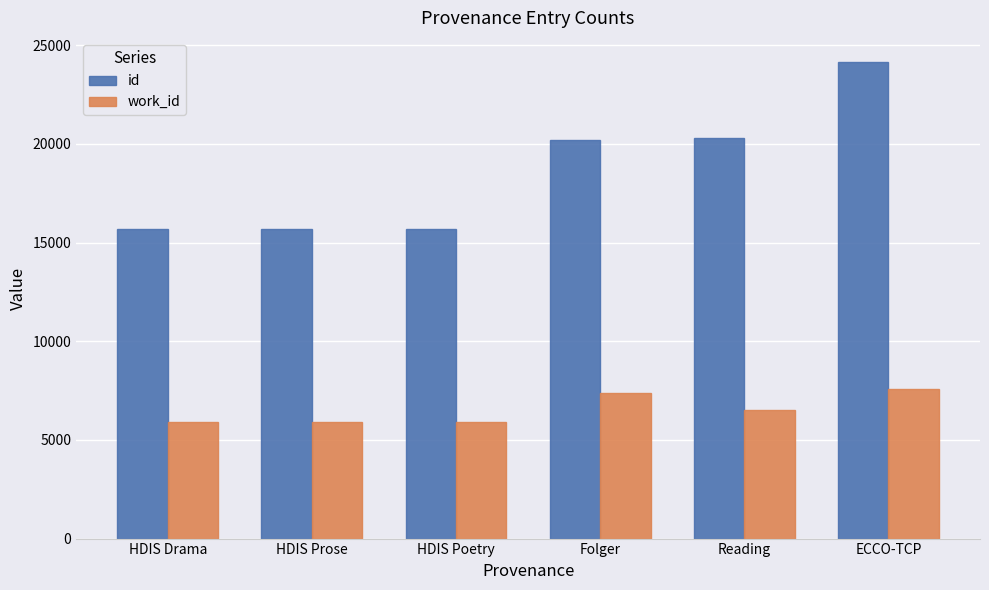

Is it true that id equals 20196 at Folger?

True